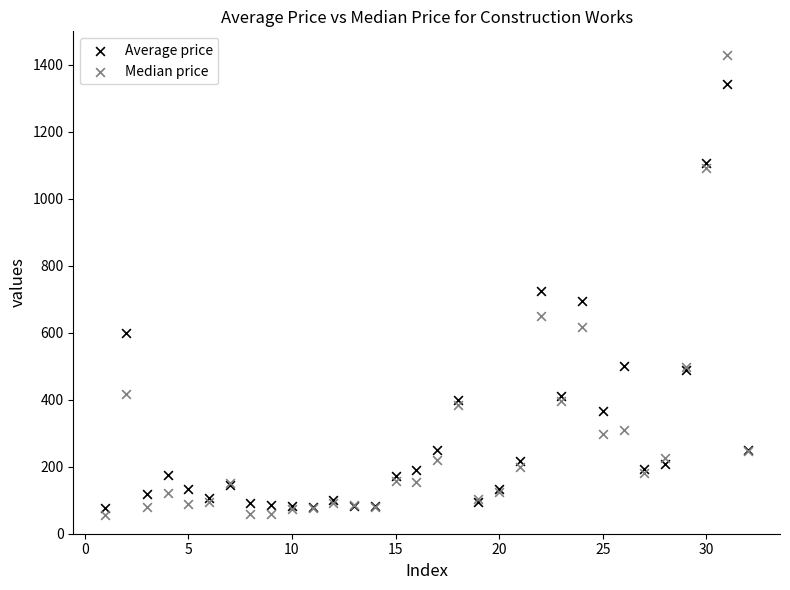

What are all the series names shown in the legend?

Average price, Median price